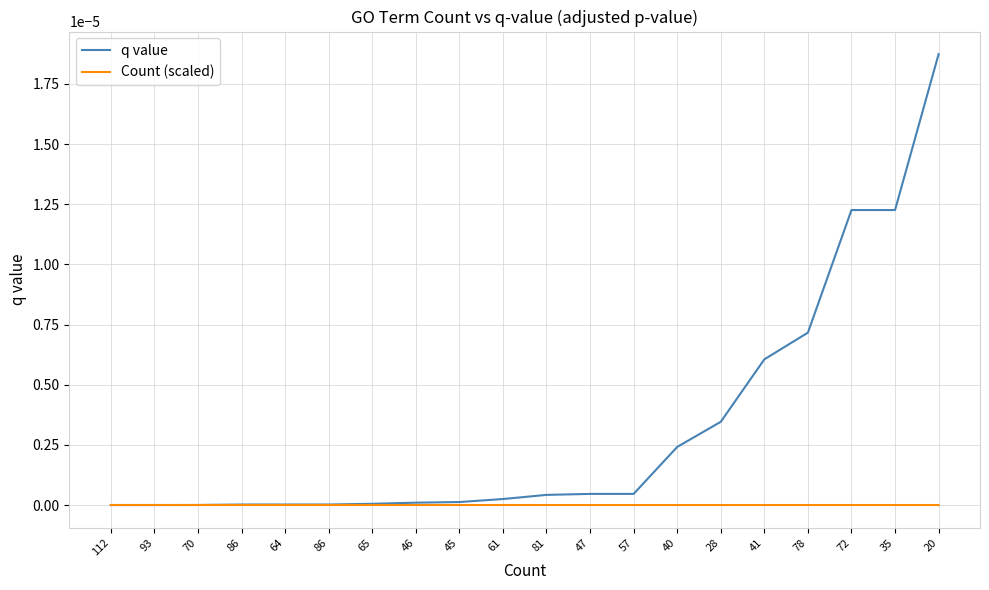

Between which two adjacent categories do q value and Count (scaled) first intersect?

93 and 70